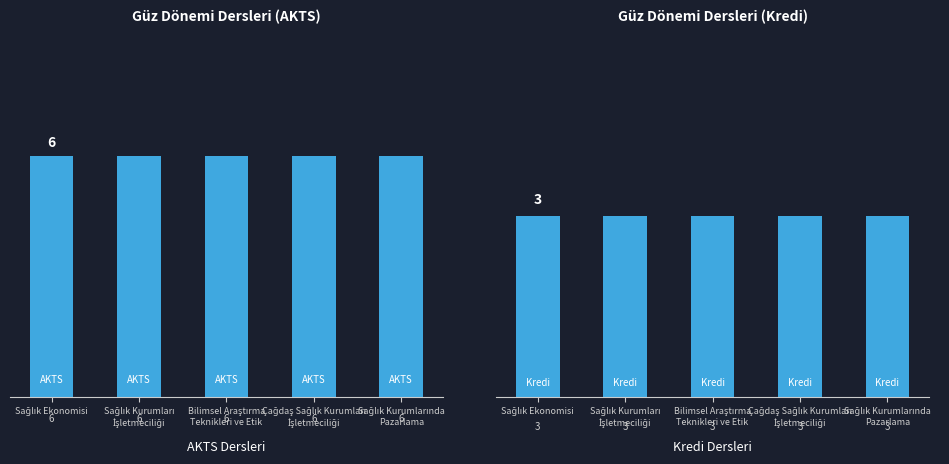

Are the bars grouped side by side (vs. stacked)?

Yes